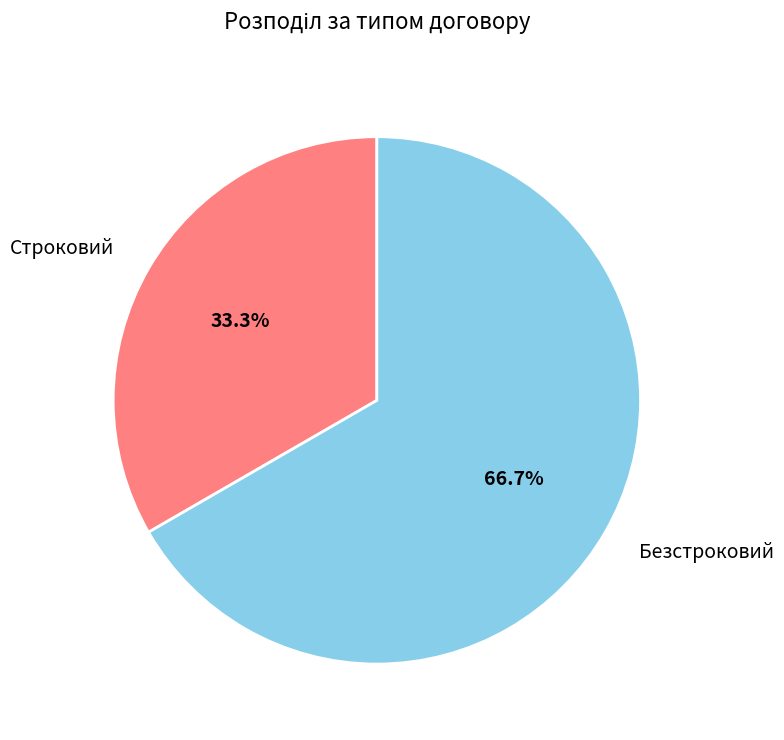

What is the smallest slice in the pie chart?

Строковий